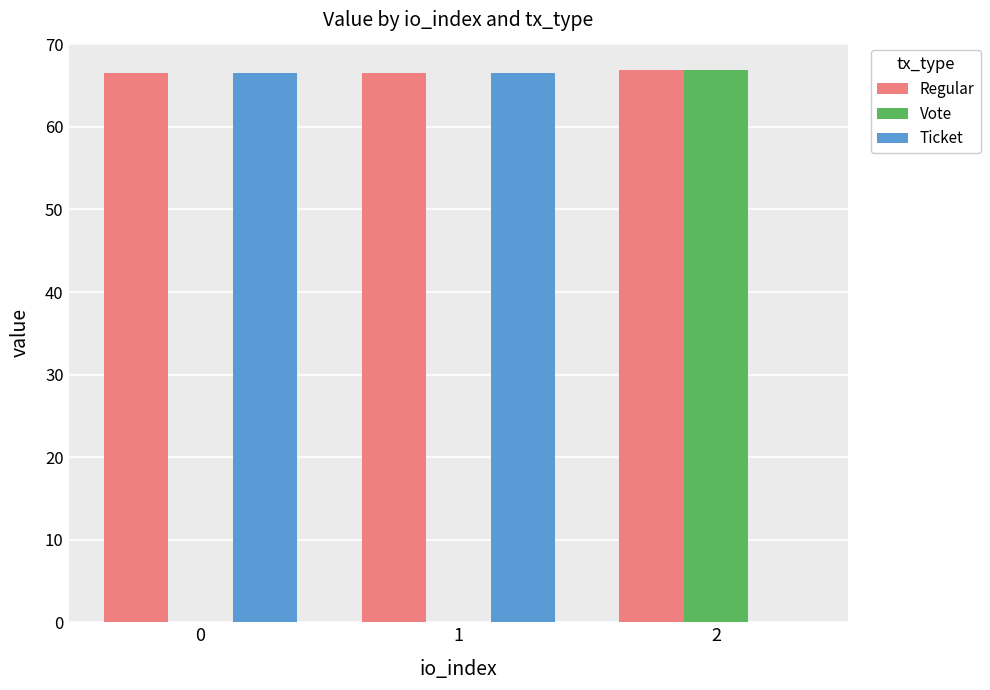

Which series has the largest total across all categories?

Regular